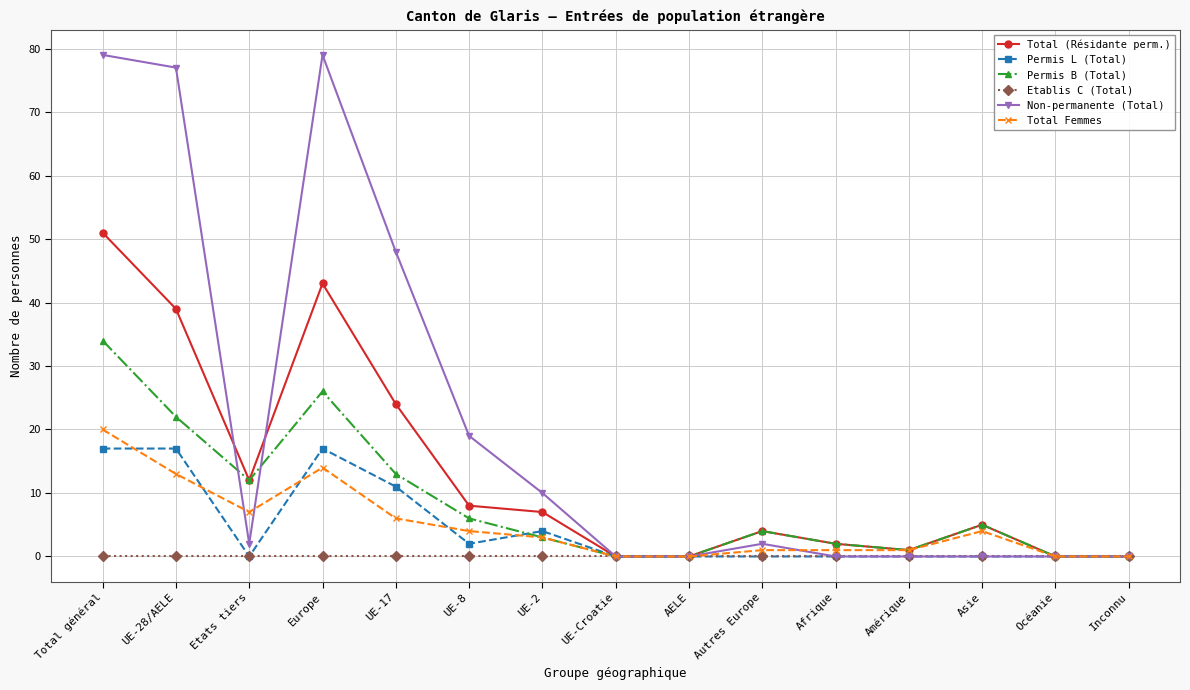

True or false: Total (Résidante perm.) has a value of 5 at UE-17.

False